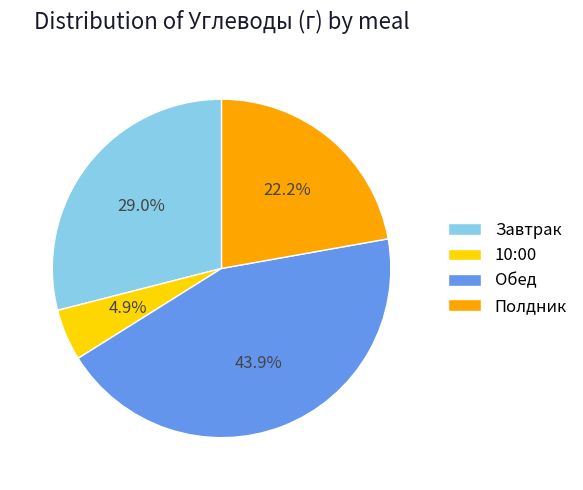

To the nearest percent, what is the difference between the largest and smallest slice percentages?

39%